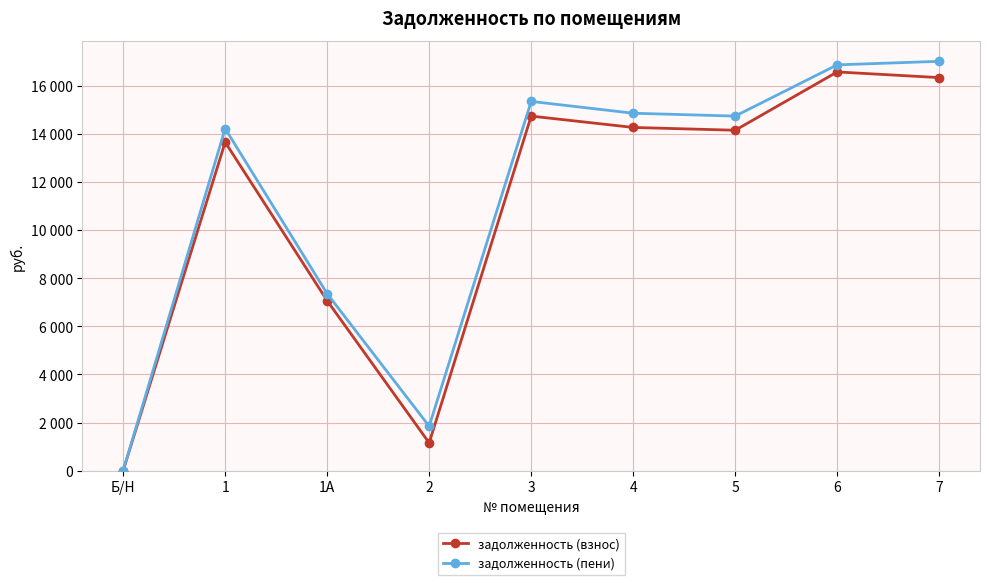

True or false: задолженность (пени) has more than 1 points higher than both neighbors.

True